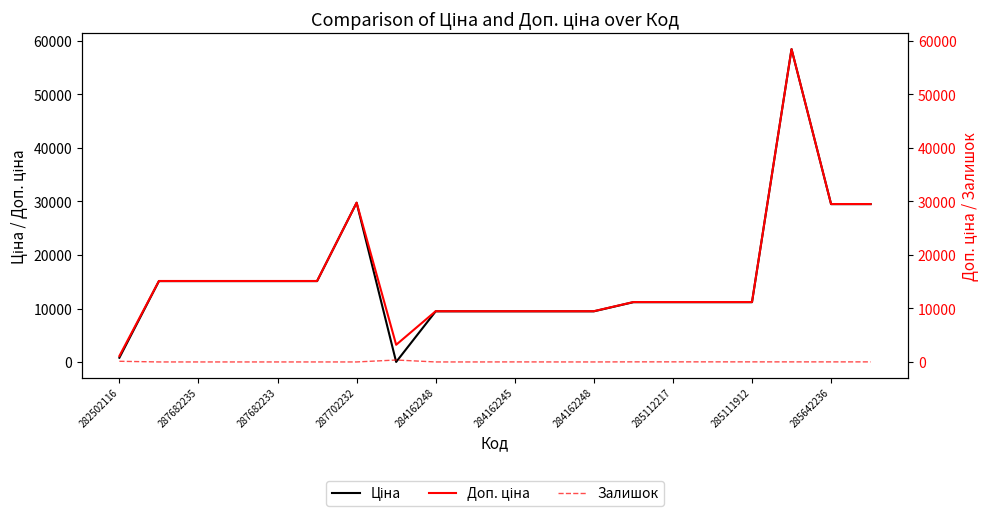

At how many categories does at least one series exceed 12409?

9